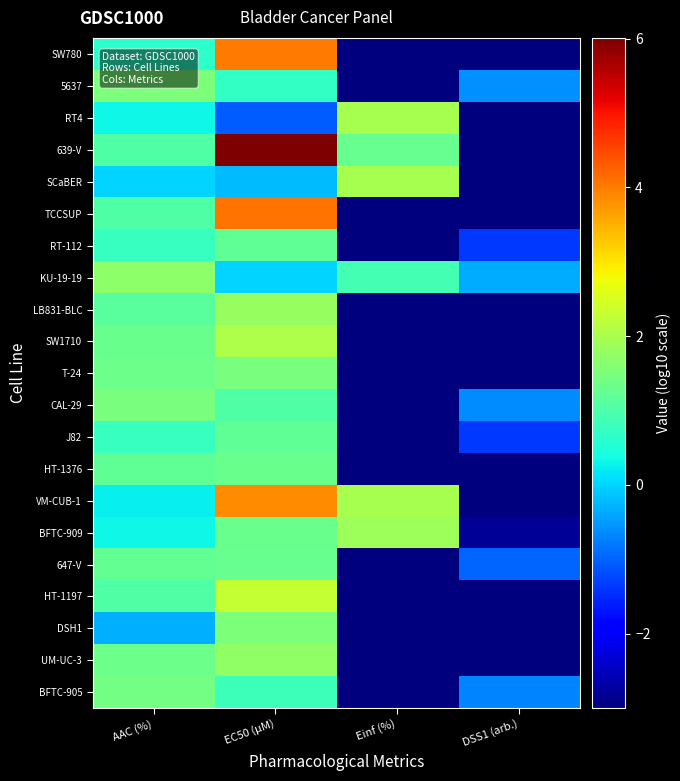

Count the number of categories in the chart.

4